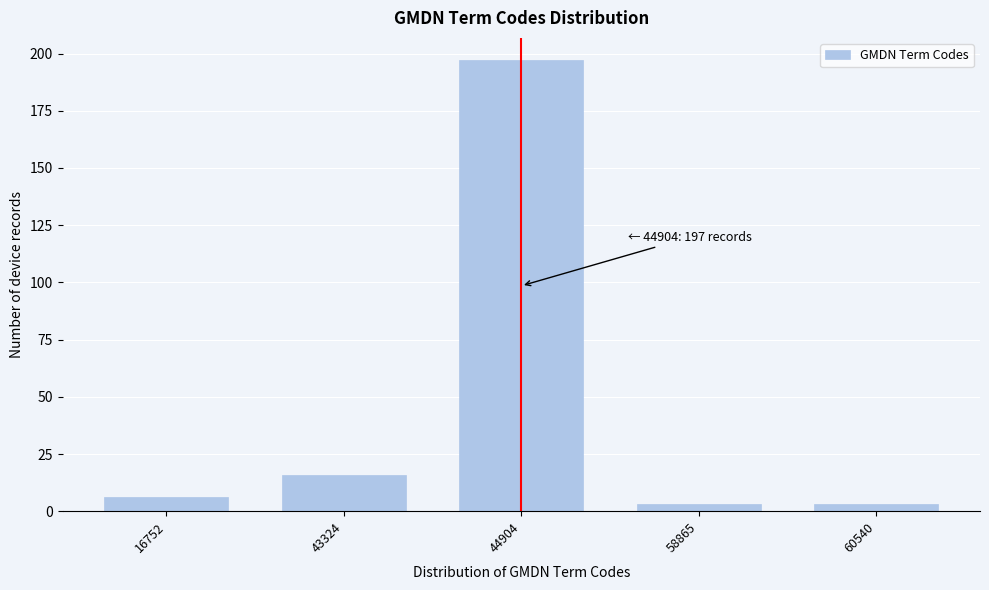

Reading left to right, transcribe all the data shown in this chart.

16752=6	43324=16	44904=197	58865=3	60540=3